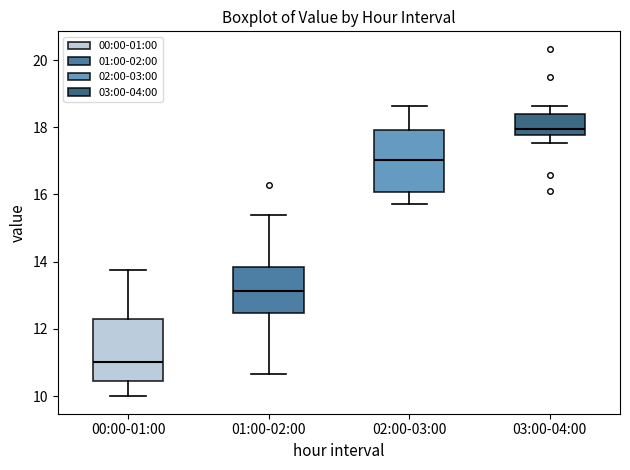

Where is the lower edge of the box for 03:00-04:00 on the y-axis? The values are not printed on the chart, so give them approximately, as read against the axis.

17.8